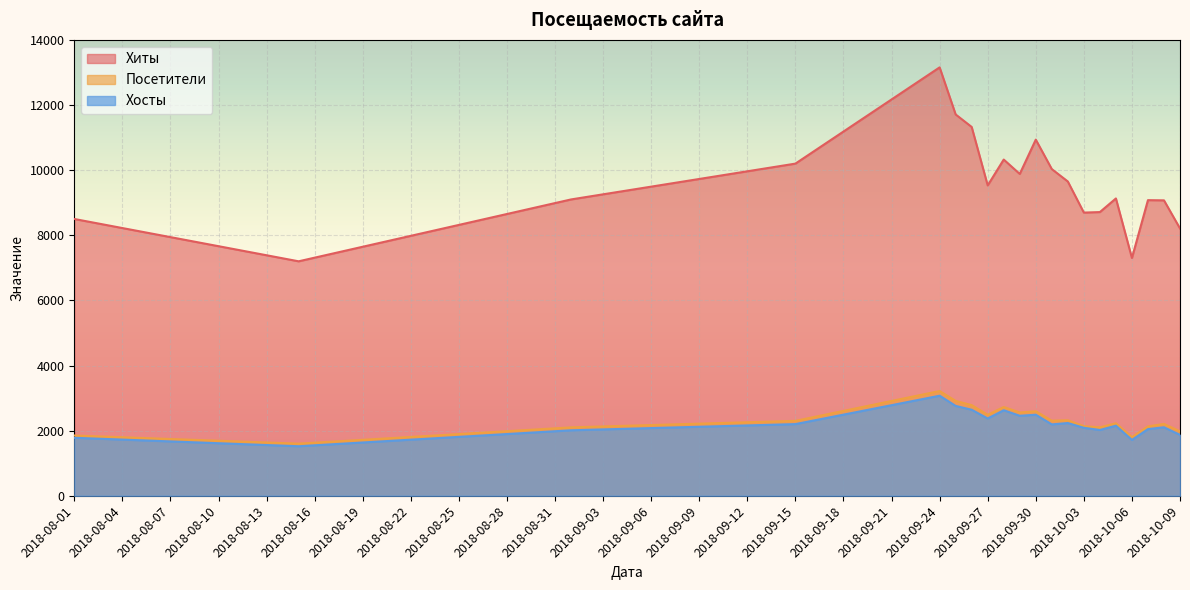

What is the total value across all series at 2018-09-01?

13210